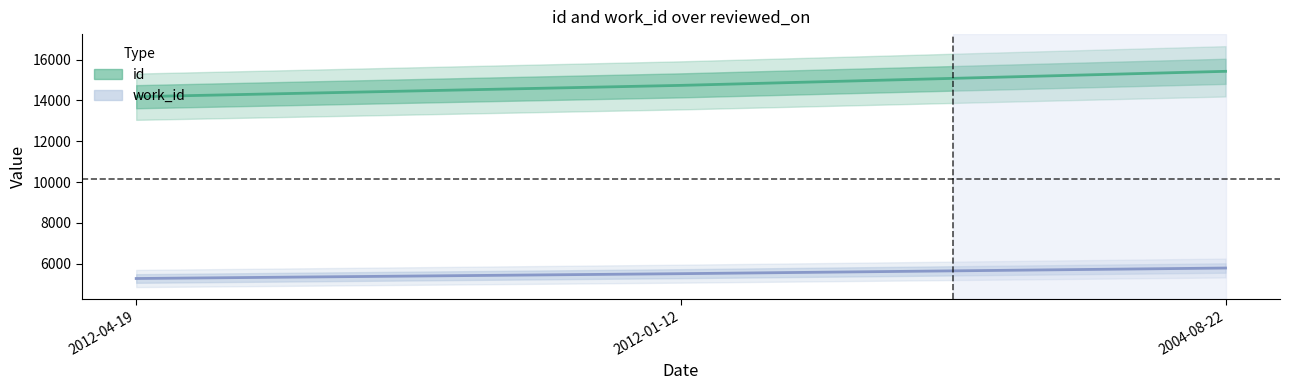

Is the value of work_id at 2012-04-19 greater than the value of id at 2004-08-22?

No